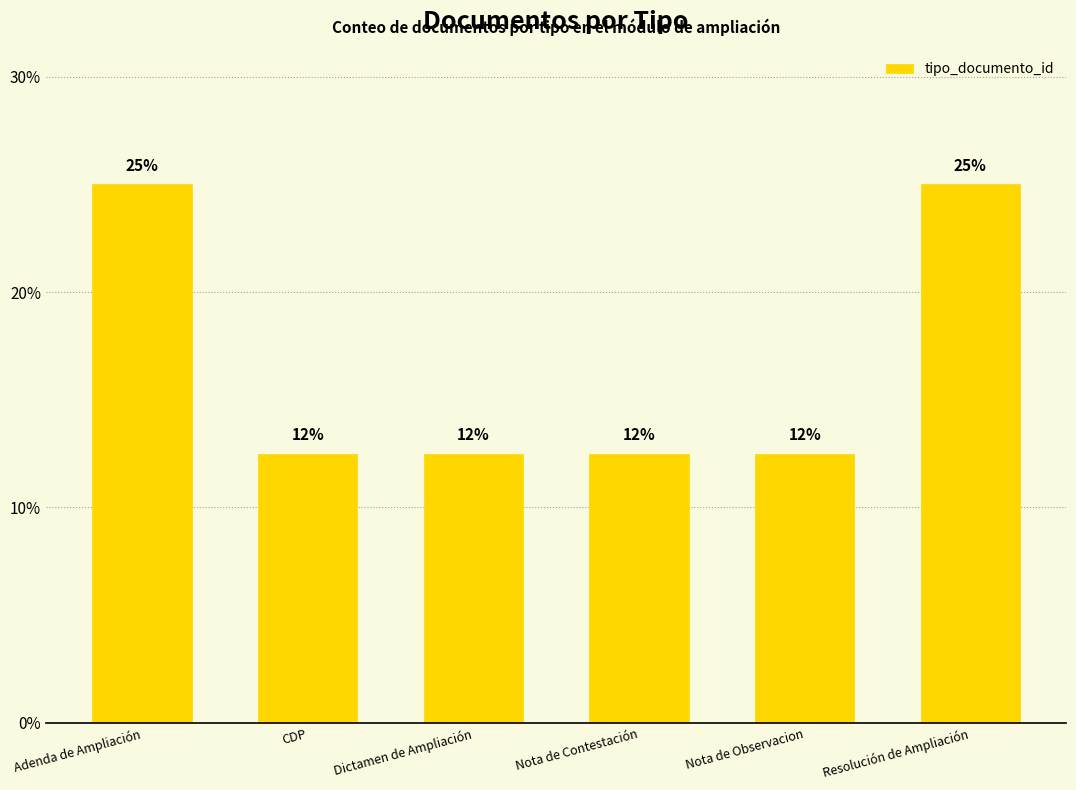

Reading right to left, extract all data points from this chart.

Resolución de Ampliación=25.0	Nota de Observacion=12.5	Nota de Contestación=12.5	Dictamen de Ampliación=12.5	CDP=12.5	Adenda de Ampliación=25.0